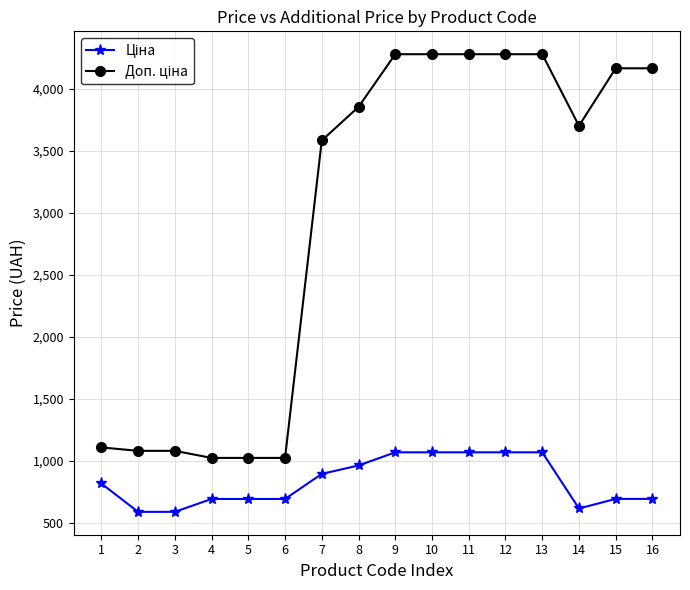

At how many categories does at least one series exceed 1779?

10